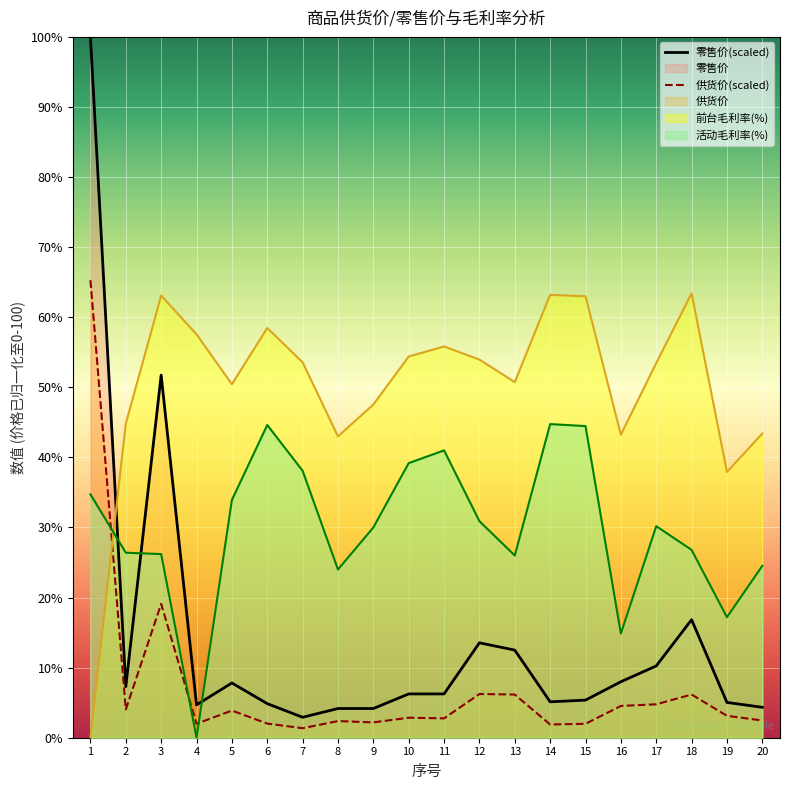

What is the difference between the maximum and minimum values in the 活动毛利率 series?

44.8